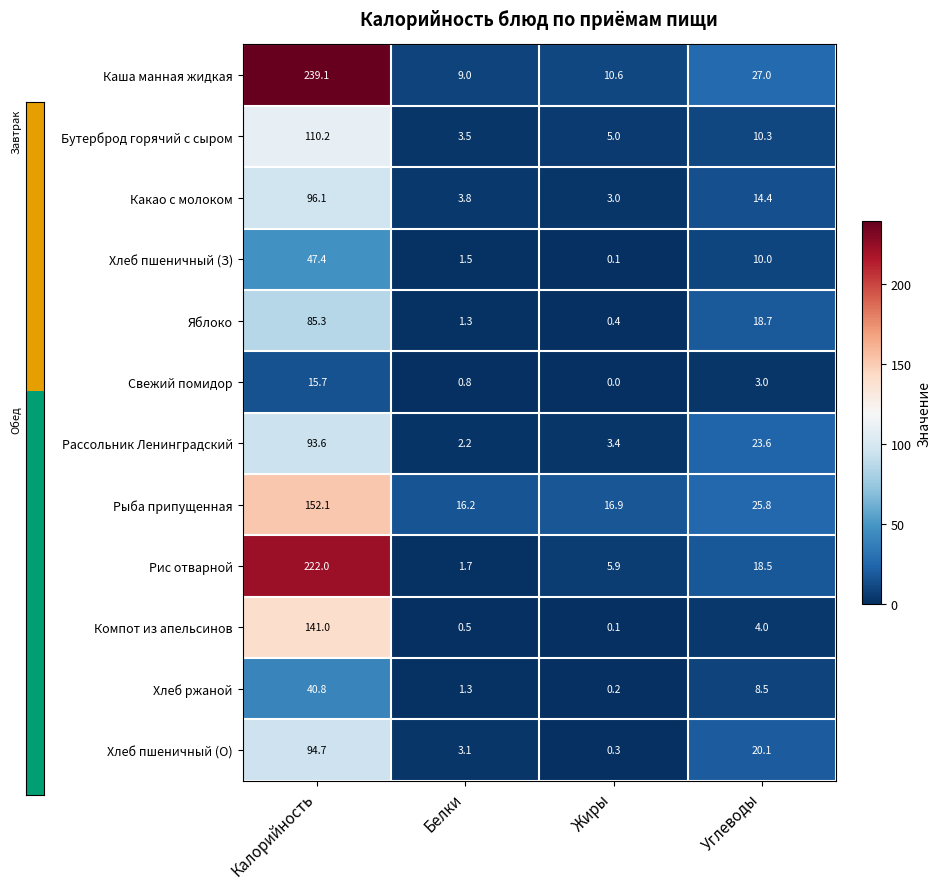

At which label does Какао с молоком first exceed 14?

Калорийность